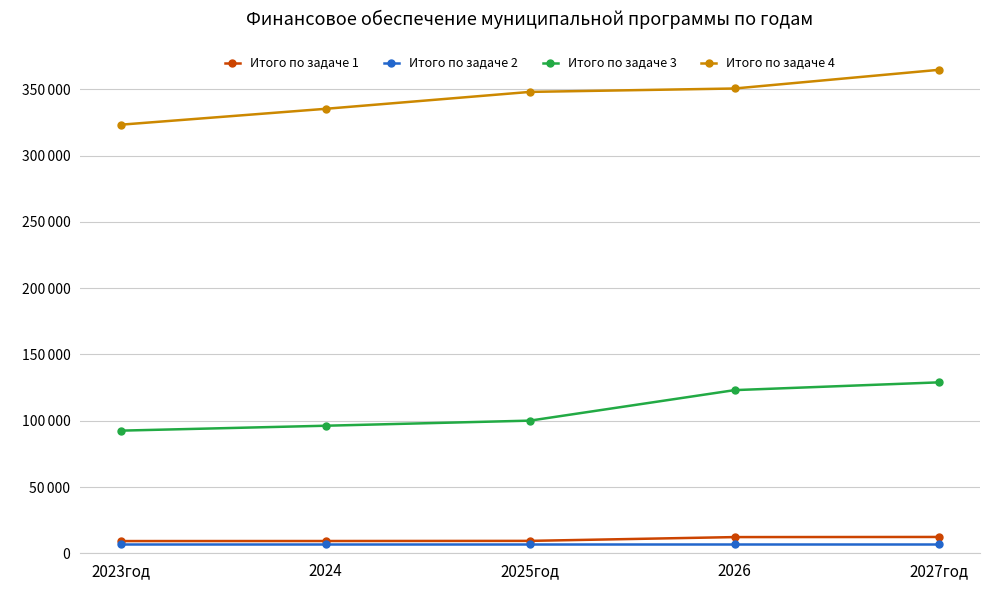

True or false: Итого по задаче 3 has more than 1 interior local peaks.

False